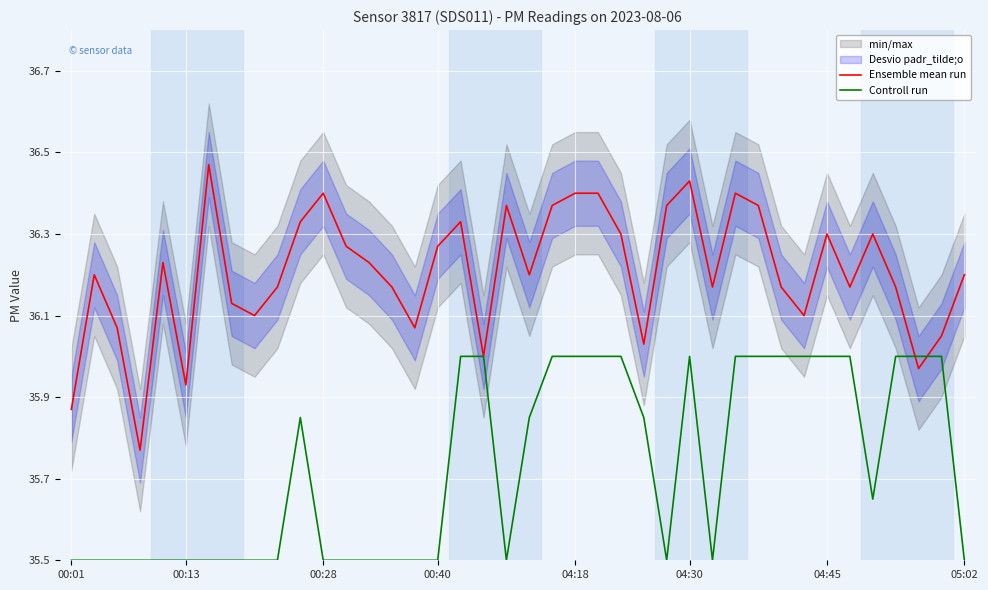

Rank the series by their average value, from lowest to highest.

Controll run, Ensemble mean run